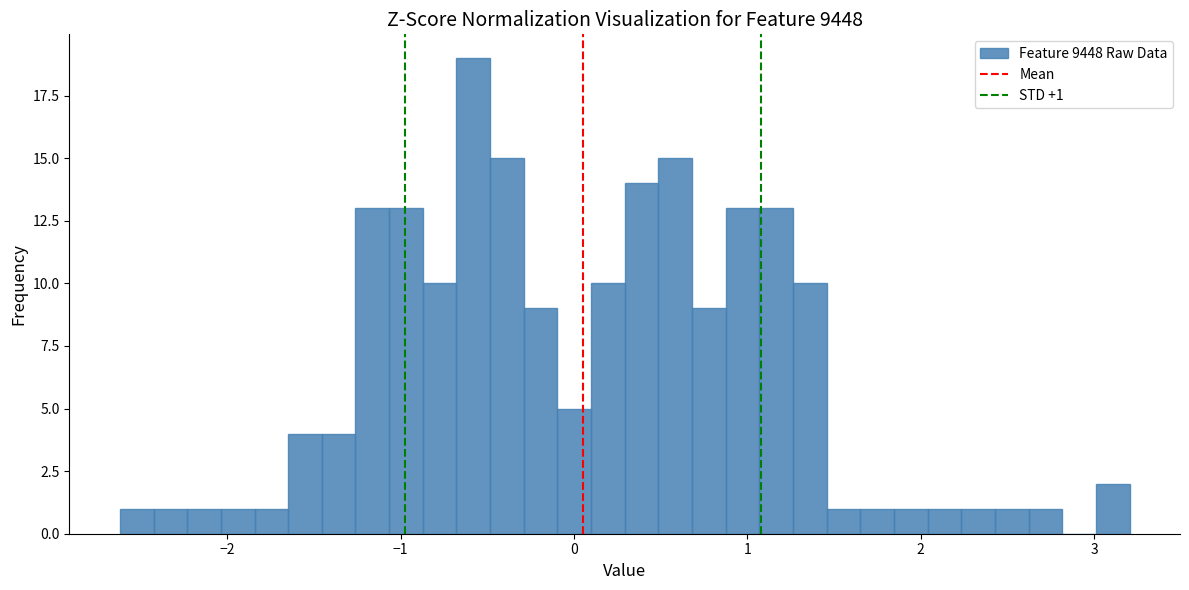

Read against the x-axis, roughly where is the centre of the tallest bar?

-0.6